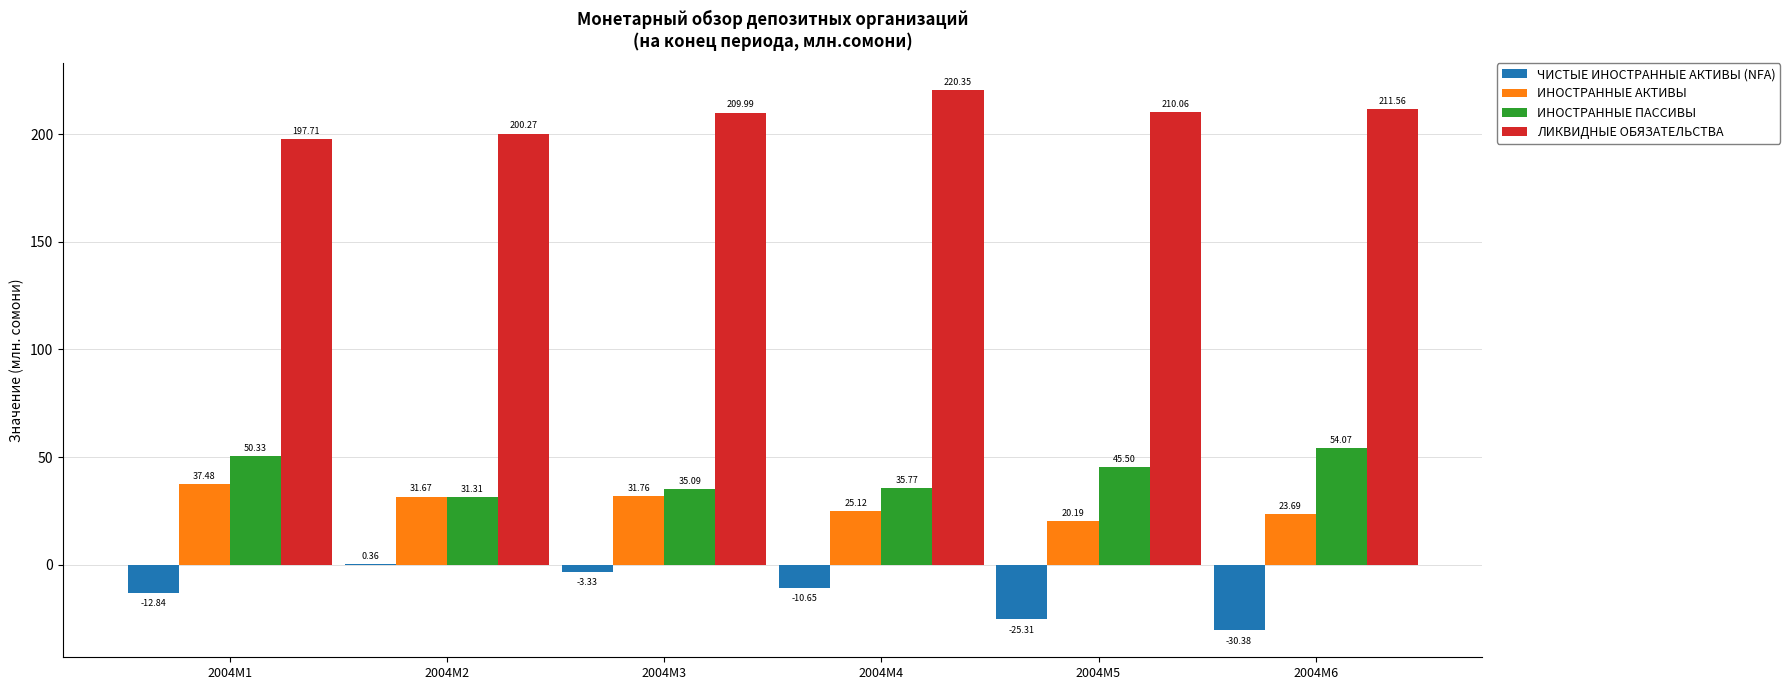

At which category is the sum across all series the highest?

2004M3